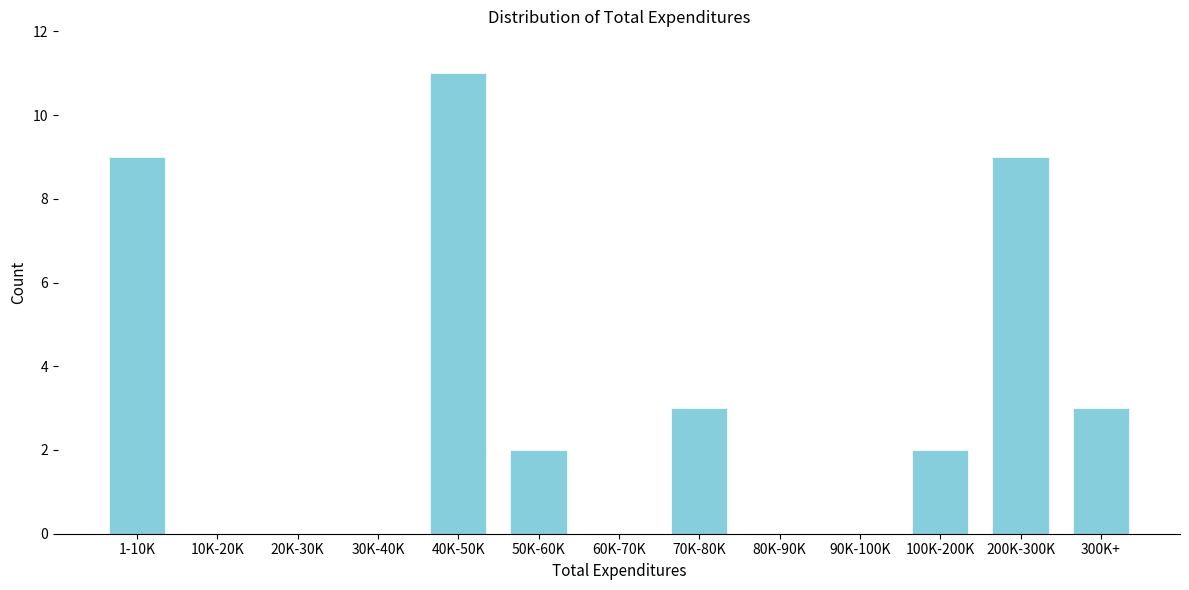

Reading left to right, list all the values displayed in this chart.

1-10K=9	10K-20K=0	20K-30K=0	30K-40K=0	40K-50K=11	50K-60K=2	60K-70K=0	70K-80K=3	80K-90K=0	90K-100K=0	100K-200K=2	200K-300K=9	300K+=3